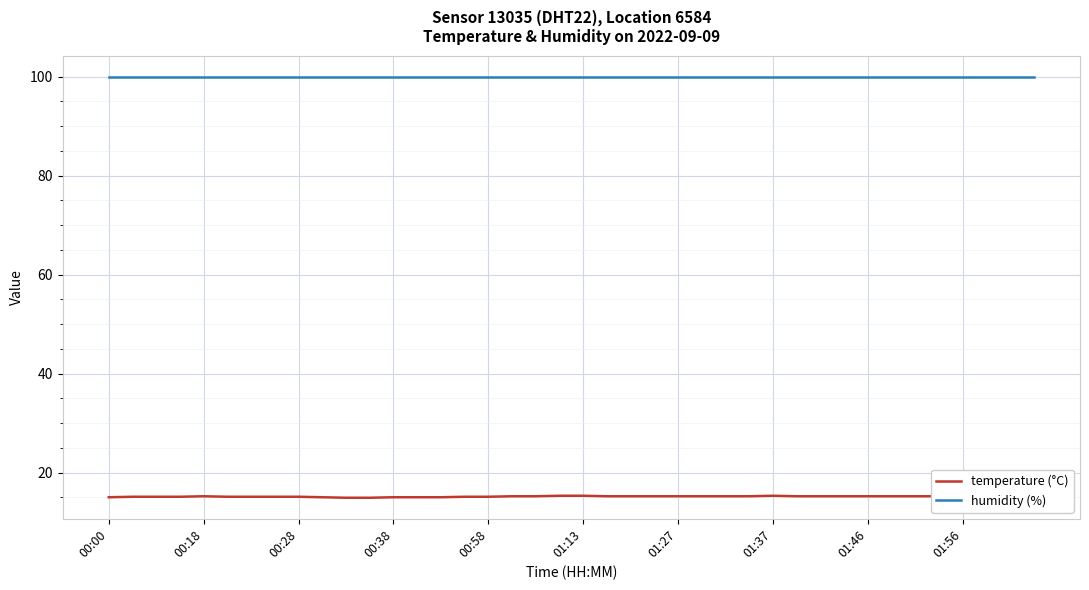

Which series has the largest total across all categories?

humidity (%)